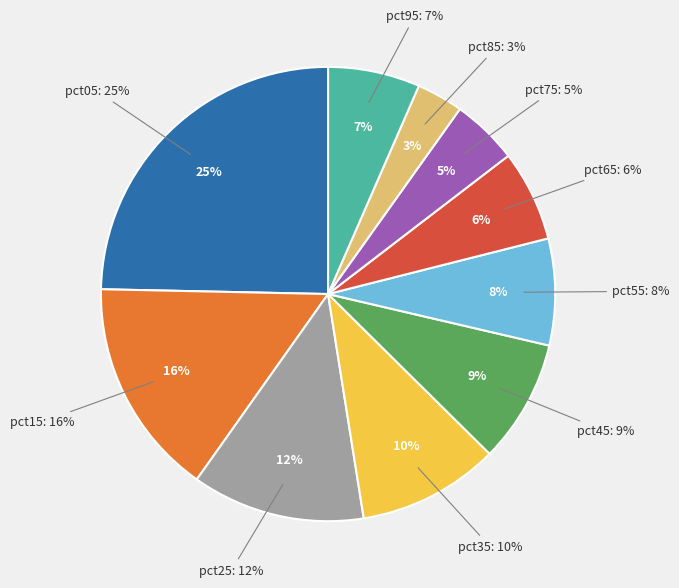

How many slices are in this pie chart?

10